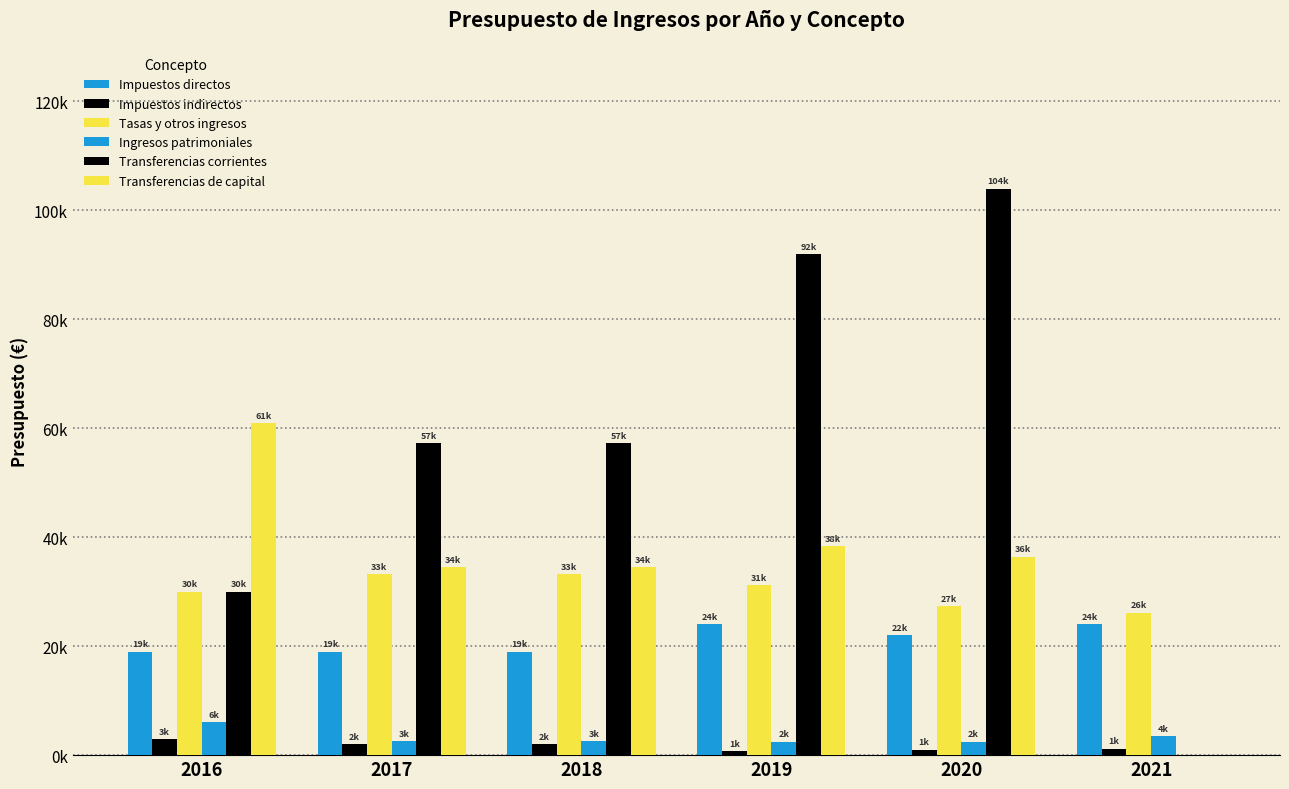

At which label does Tasas y otros ingresos first exceed 31191?

2017